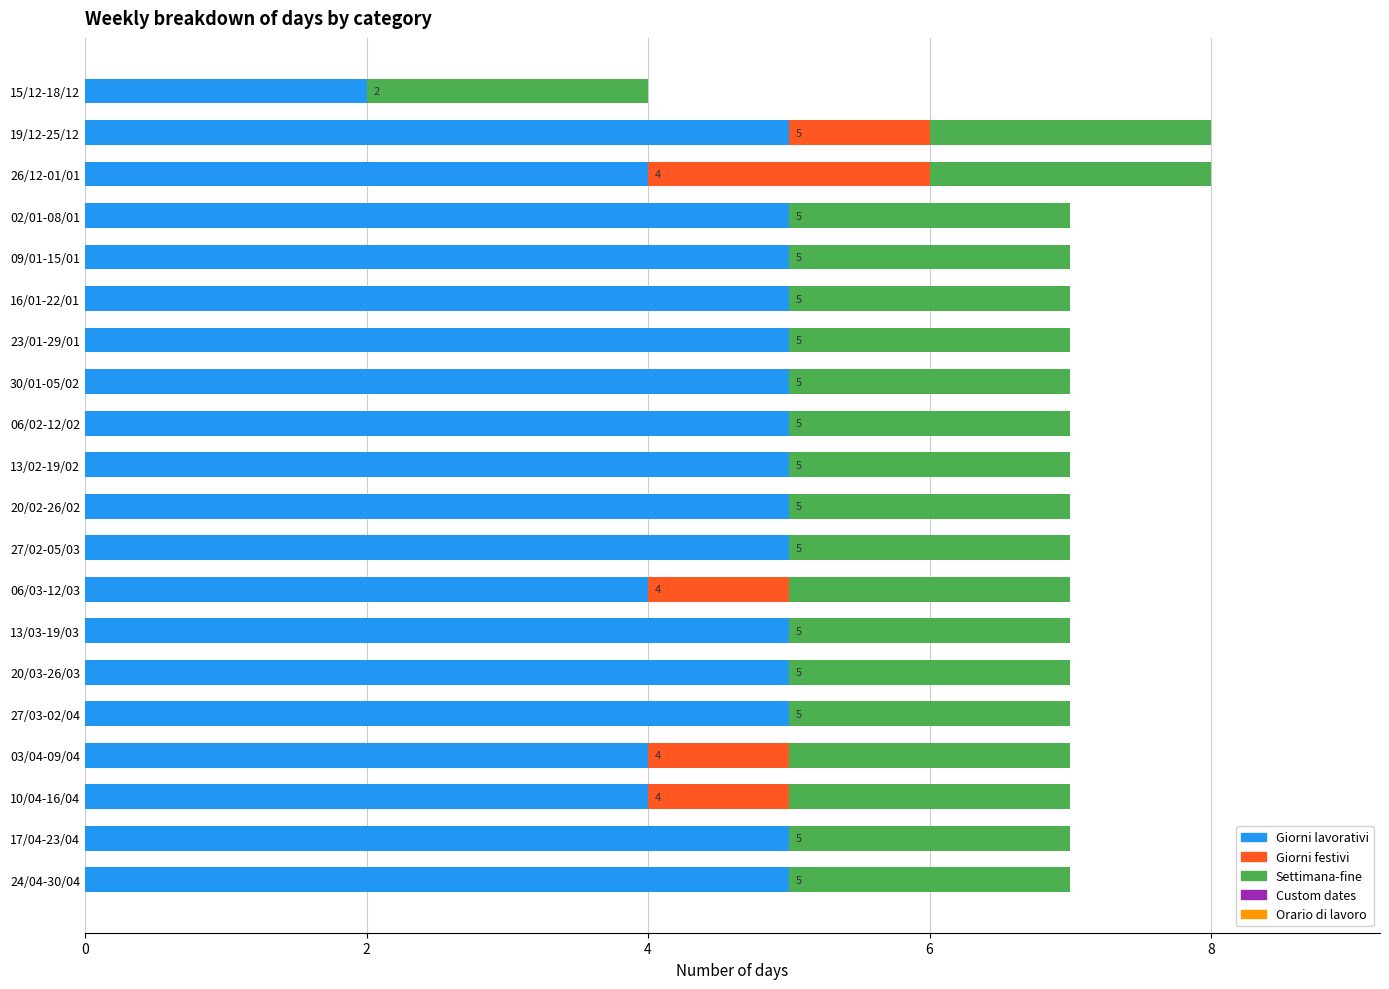

What is the maximum value for Giorni lavorativi?

5